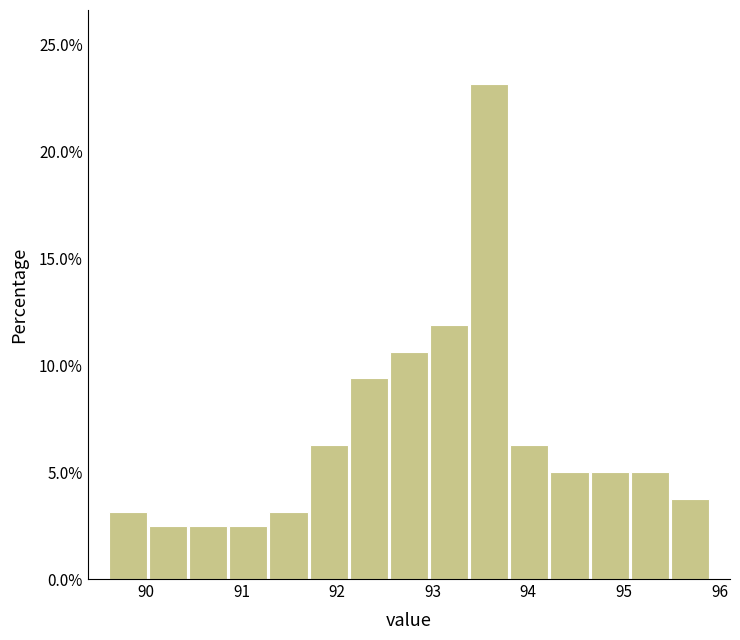

Over which range of the x-axis is the bar tallest?

93.38 to 93.80